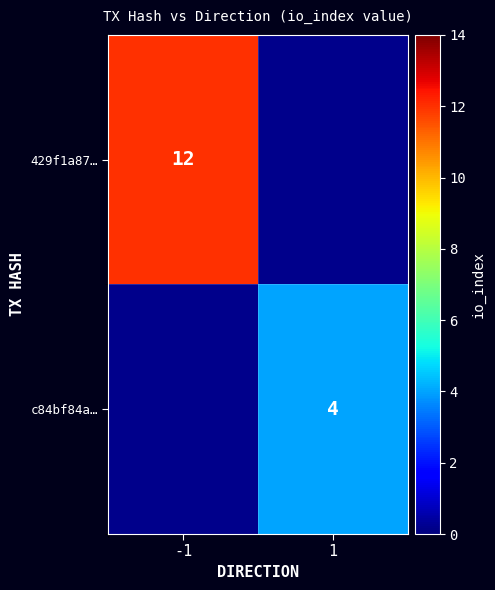

The value of c84bf84a… at 1 is 7. True or false?

False